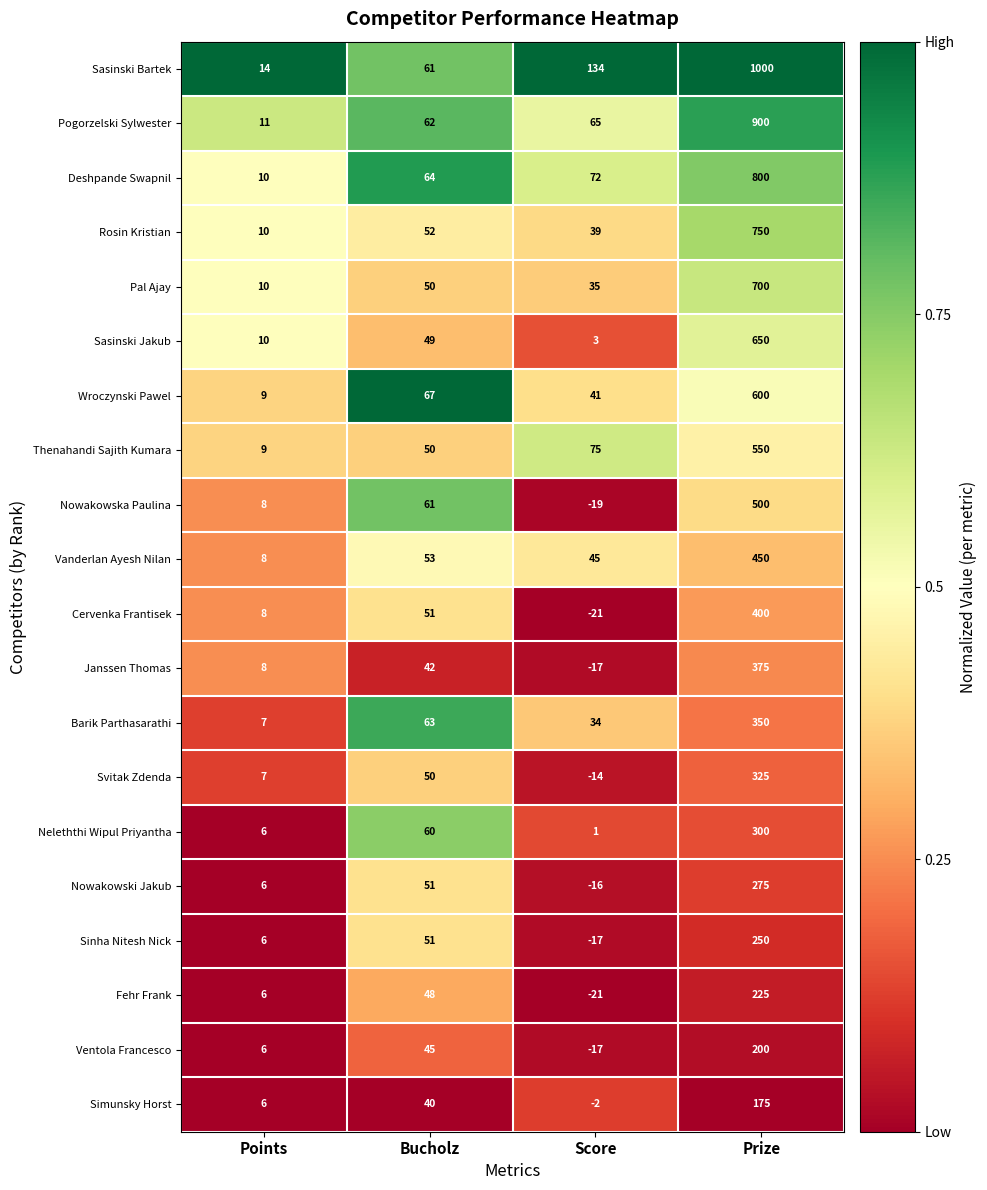

List the series in order of their peak value, lowest first.

Simunsky Horst, Ventola Francesco, Fehr Frank, Sinha Nitesh Nick, Nowakowski Jakub, Neleththi Wipul Priyantha, Svitak Zdenda, Barik Parthasarathi, Janssen Thomas, Cervenka Frantisek, Vanderlan Ayesh Nilan, Nowakowska Paulina, Thenahandi Sajith Kumara, Wroczynski Pawel, Sasinski Jakub, Pal Ajay, Rosin Kristian, Deshpande Swapnil, Pogorzelski Sylwester, Sasinski Bartek